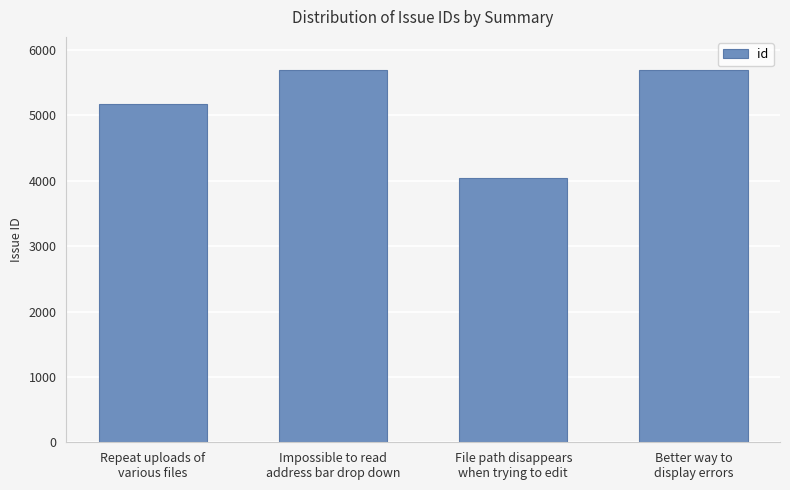

What is the label of the 1st bar from the left?

Repeat uploads of
various files